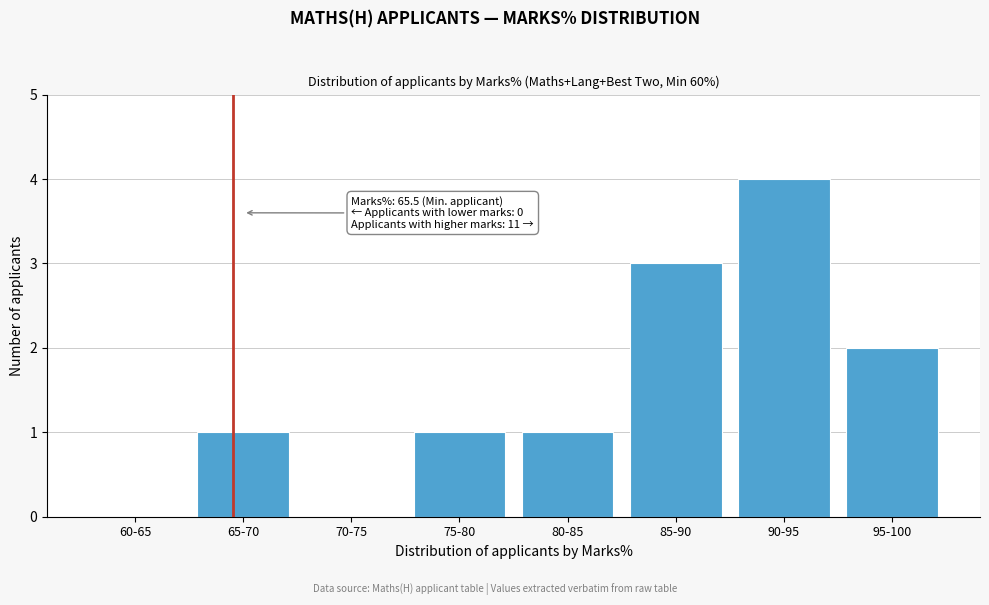

Reading left to right, extract all data points from this chart.

60-65=0	65-70=1	70-75=0	75-80=1	80-85=1	85-90=3	90-95=4	95-100=2